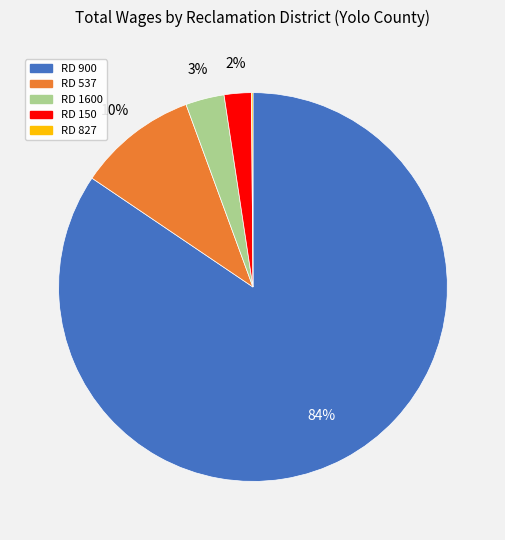

To the nearest percent, what is the average slice percentage?

20%